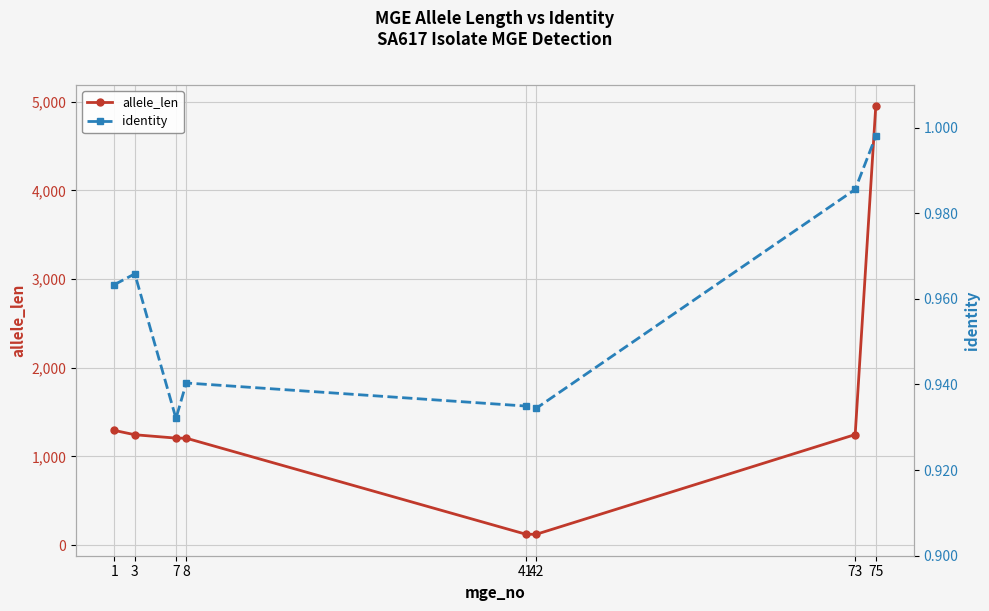

Is it true that allele_len equals 1247.0 at 73?

True